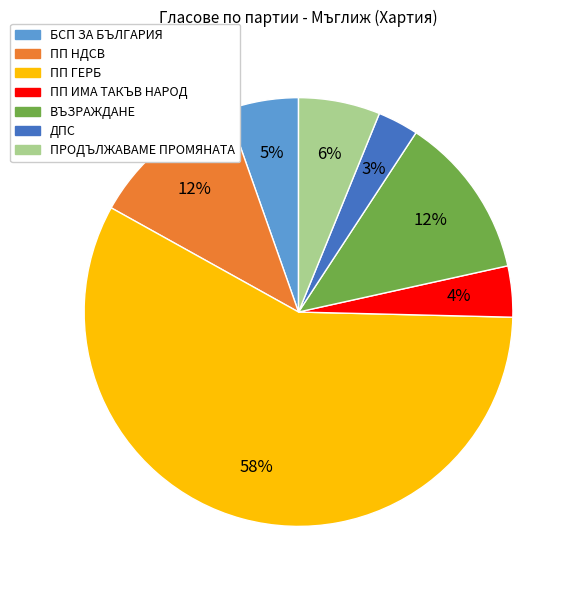

Count the number of slices in the pie.

7